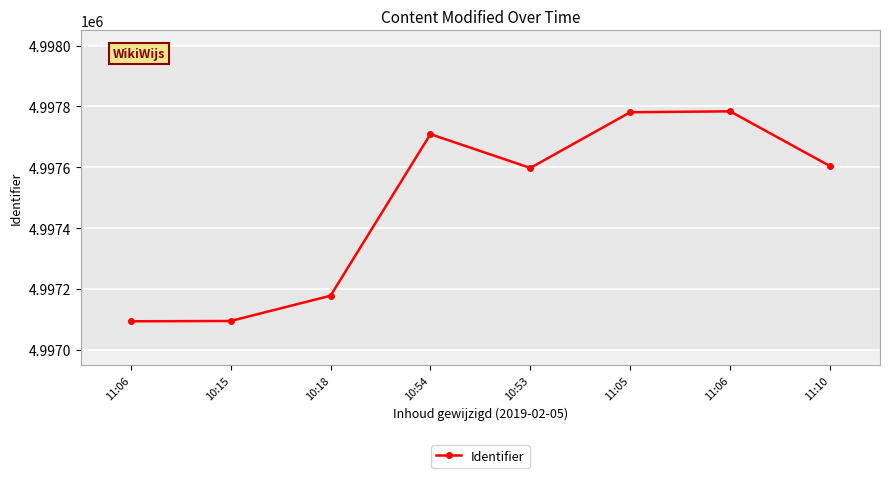

What is the difference between the maximum and minimum values?

690